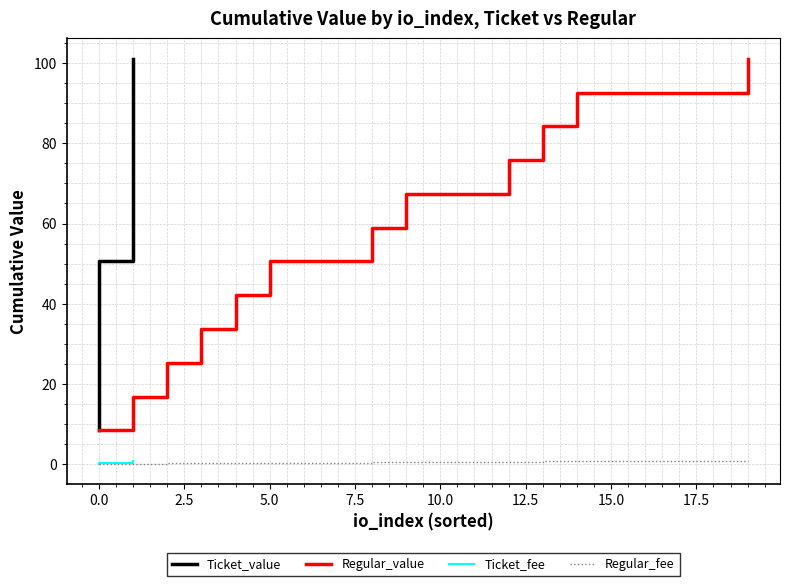

What is the difference between the maximum and minimum values in the Regular_value series?

92.7